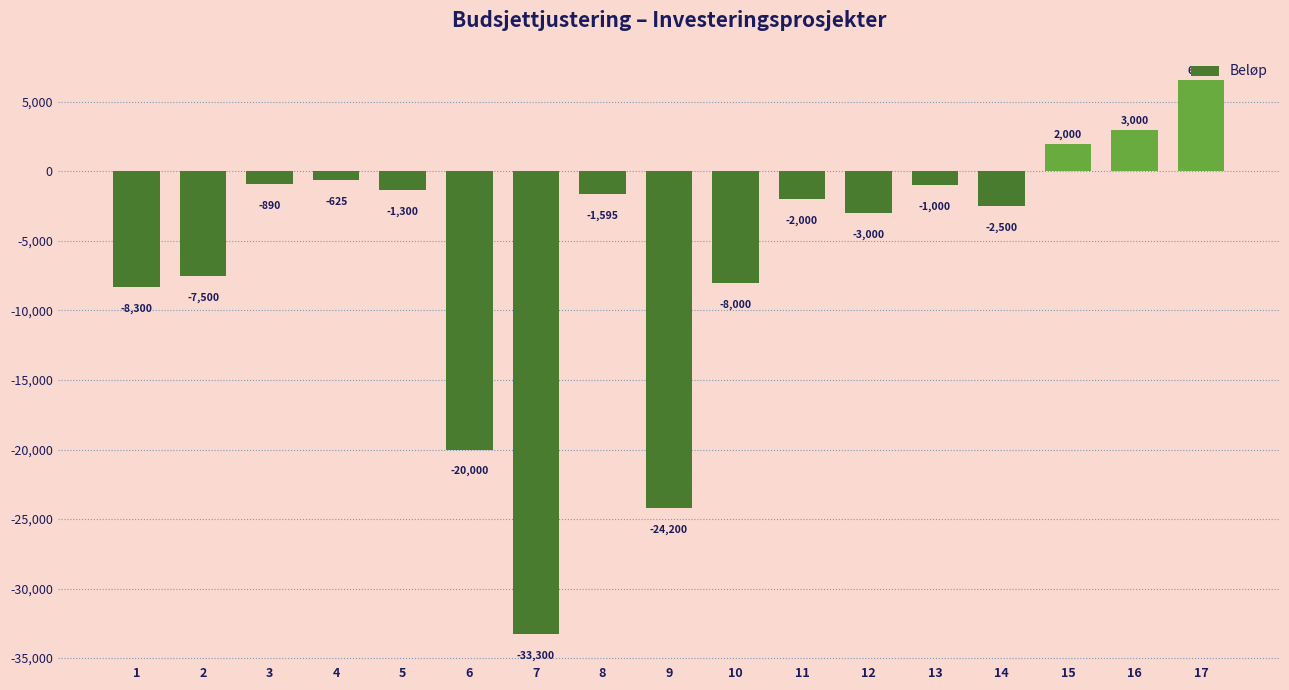

Rank the categories by value from lowest to highest.

7, 9, 6, 1, 10, 2, 12, 14, 11, 8, 5, 13, 3, 4, 15, 16, 17